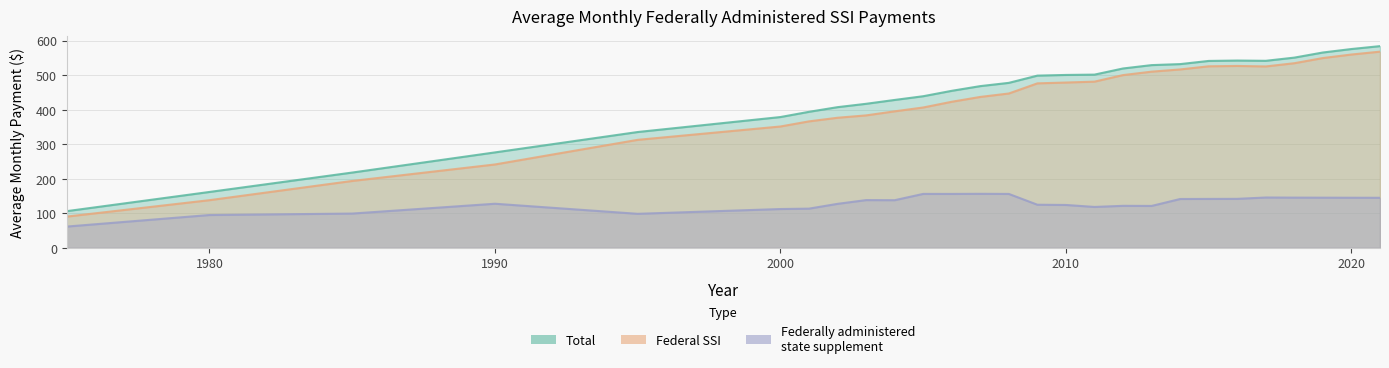

How many lines are shown in the chart?

3